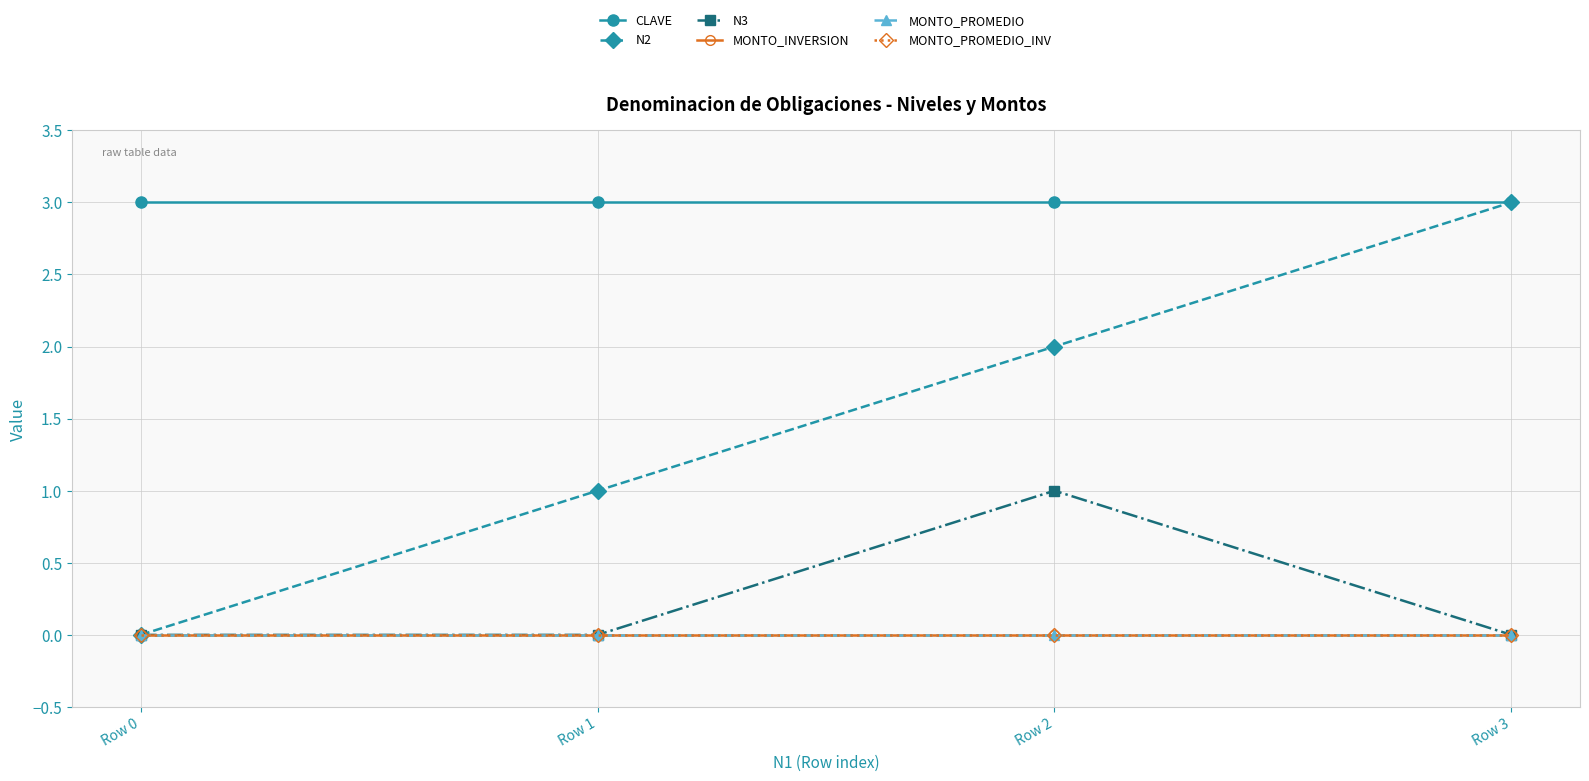

What is the difference between the N2 values at Row 2 and Row 0?

2